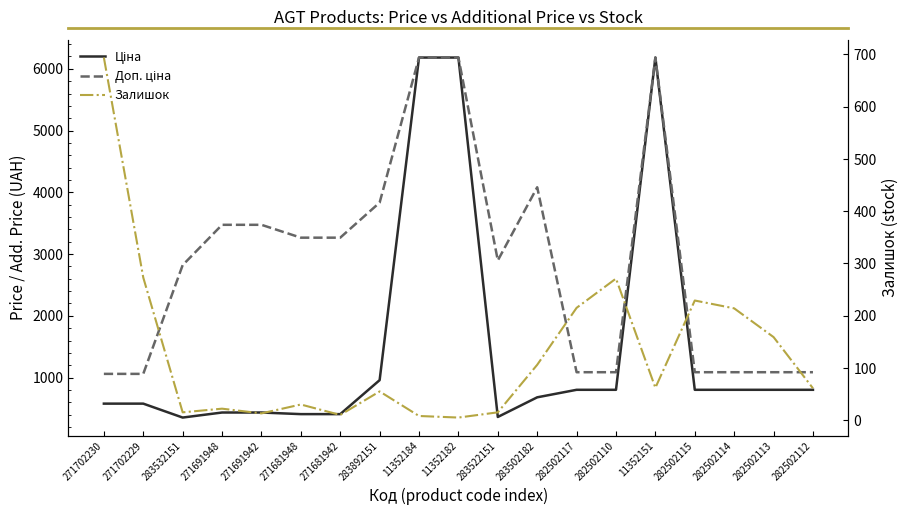

Which series has the widest spread of values?

Ціна